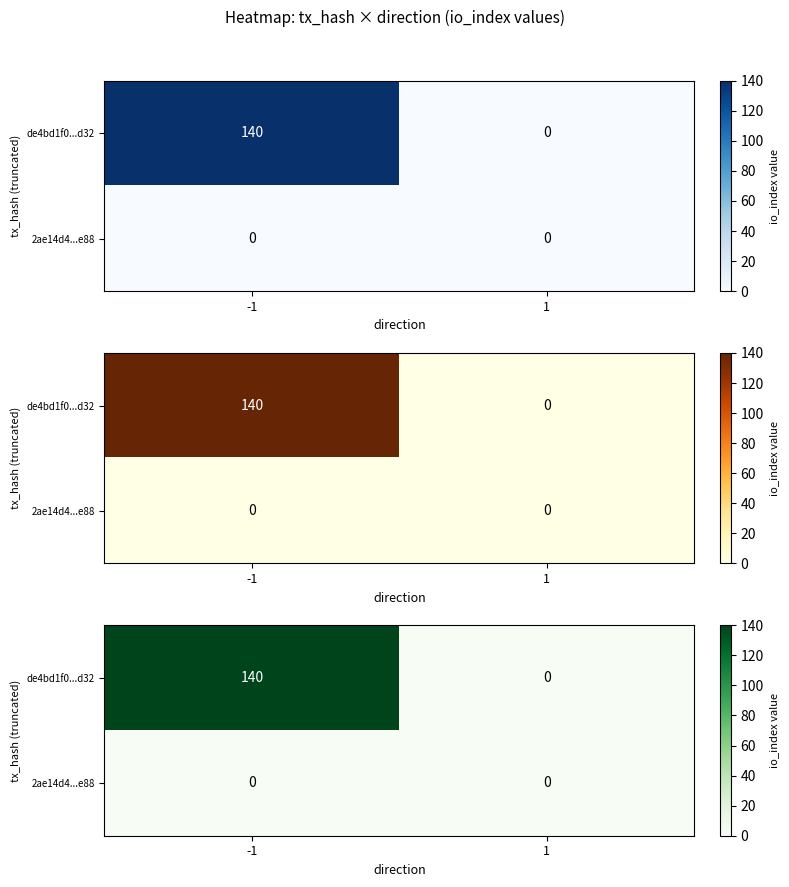

The value of 2ae14d4...e88 at -1 is 0. True or false?

True